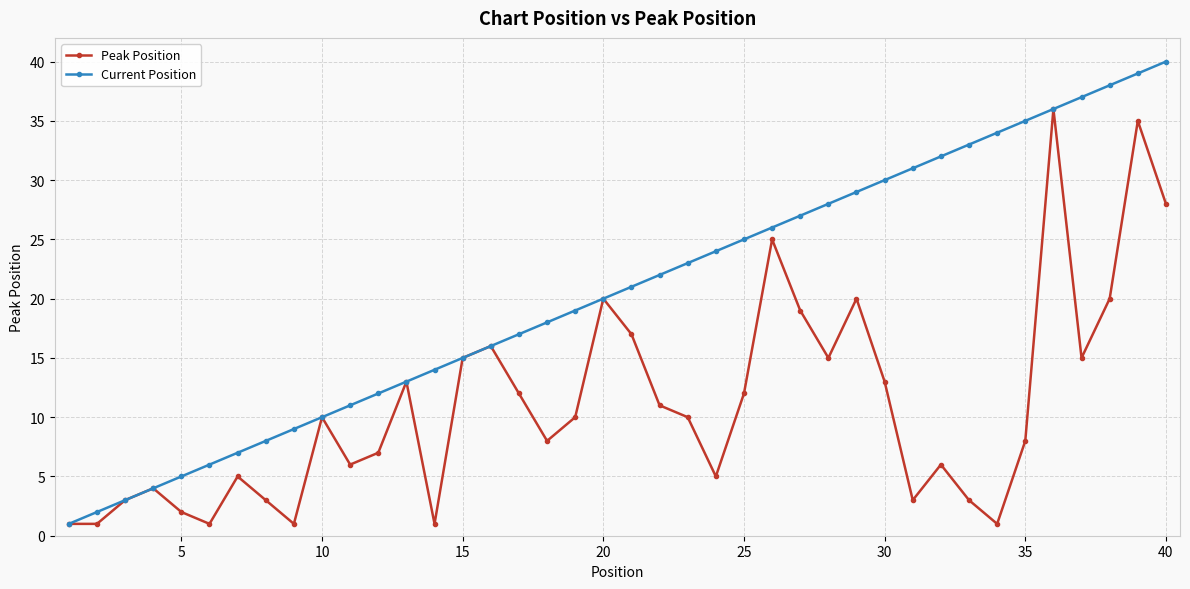

Which series has the widest spread of values?

Current Position